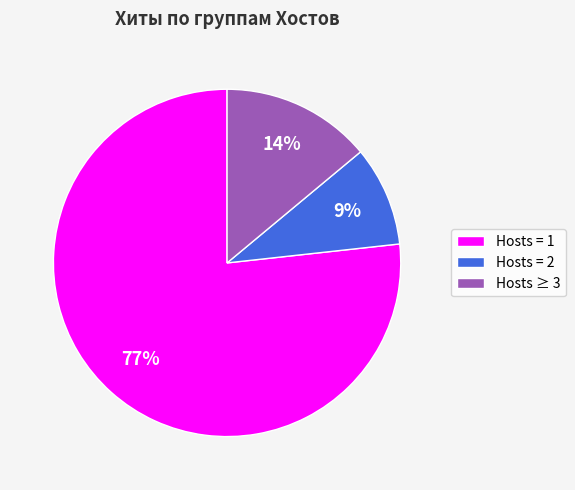

Between Hosts = 2 and Hosts ≥ 3, which is larger?

Hosts ≥ 3